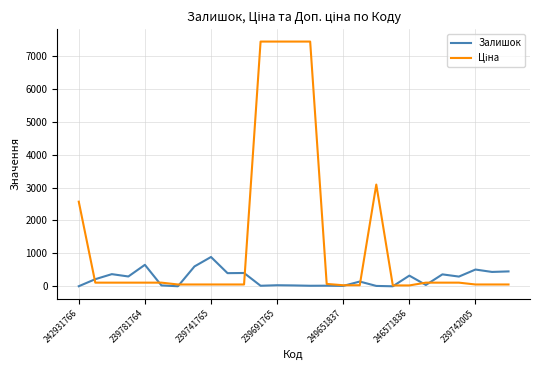

What is the greatest value displayed?

7436.2